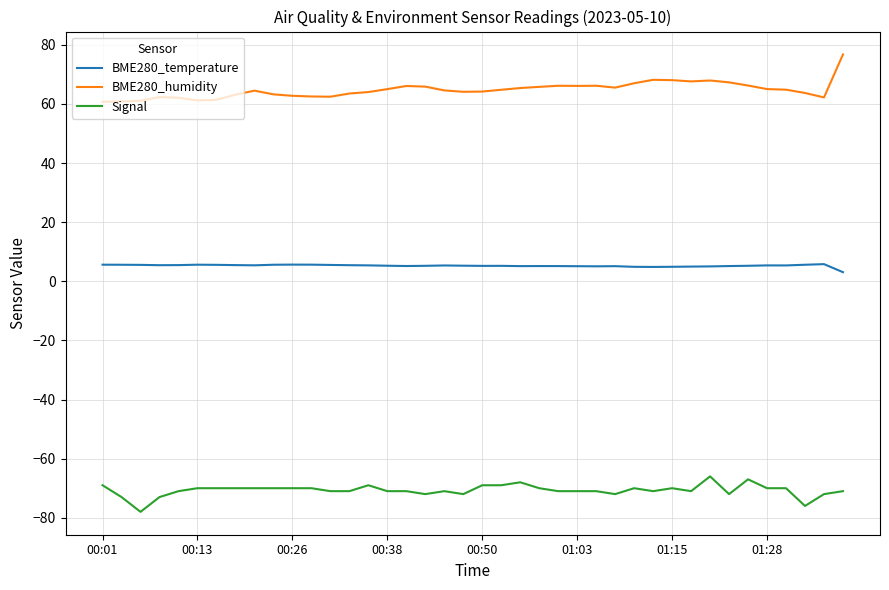

True or false: BME280_temperature and Signal intersect in this chart.

False